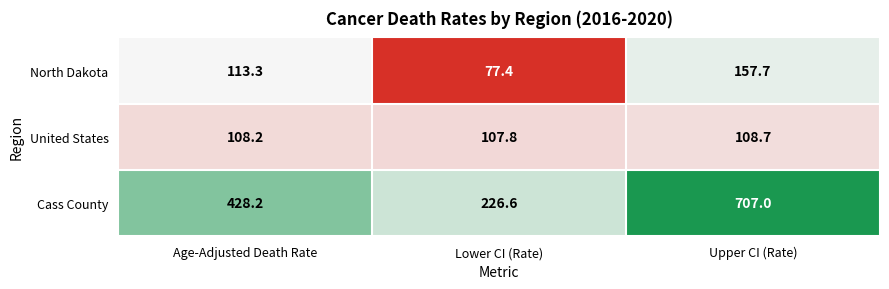

The United States series shows 36.8 at Age-Adjusted Death Rate. True or false?

False